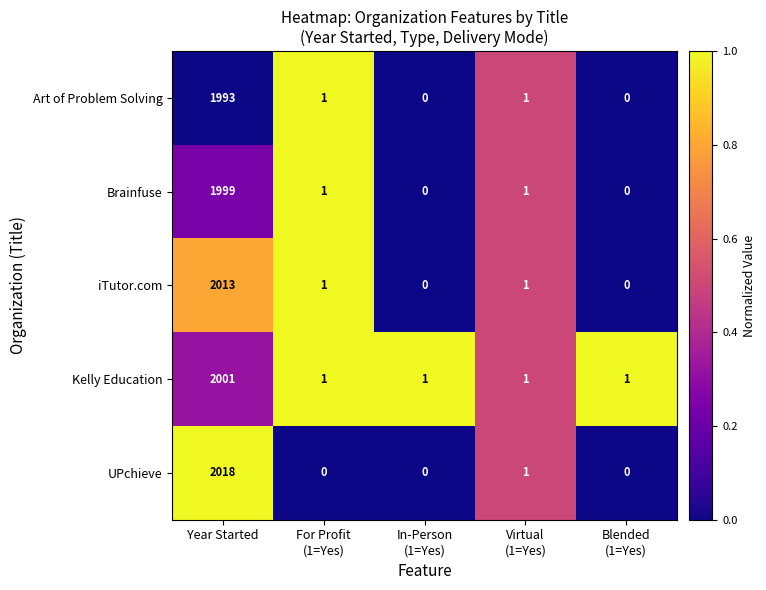

At which category does the chart reach its peak across all series?

Year Started